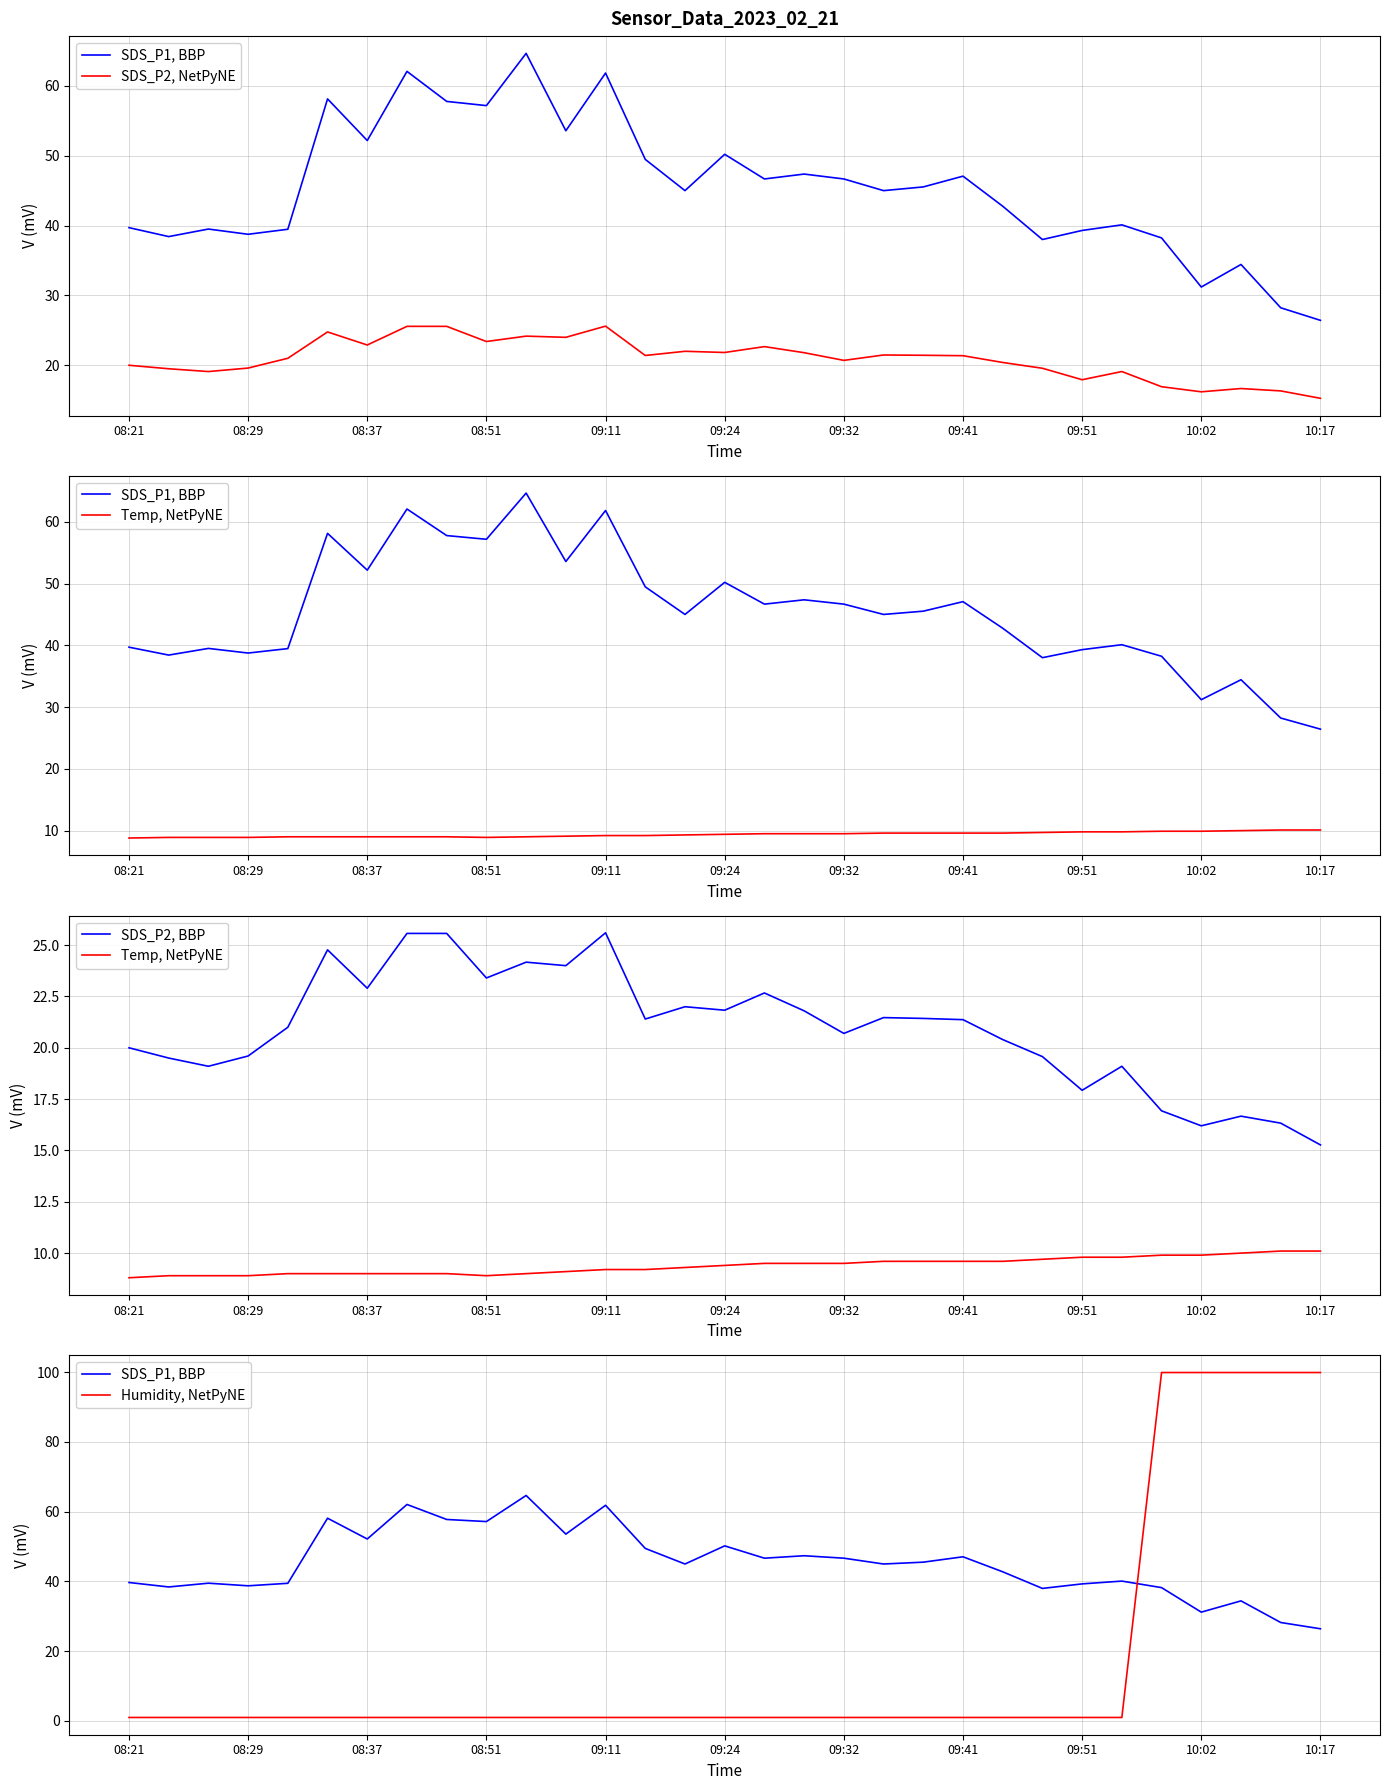

Which series has the widest spread of values?

Humidity, NetPyNE